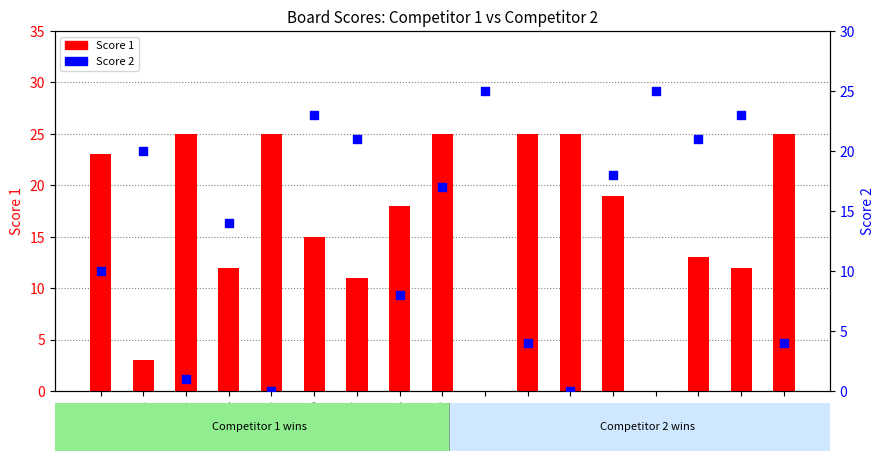

Which series has the largest Y range (max minus min)?

Score 1